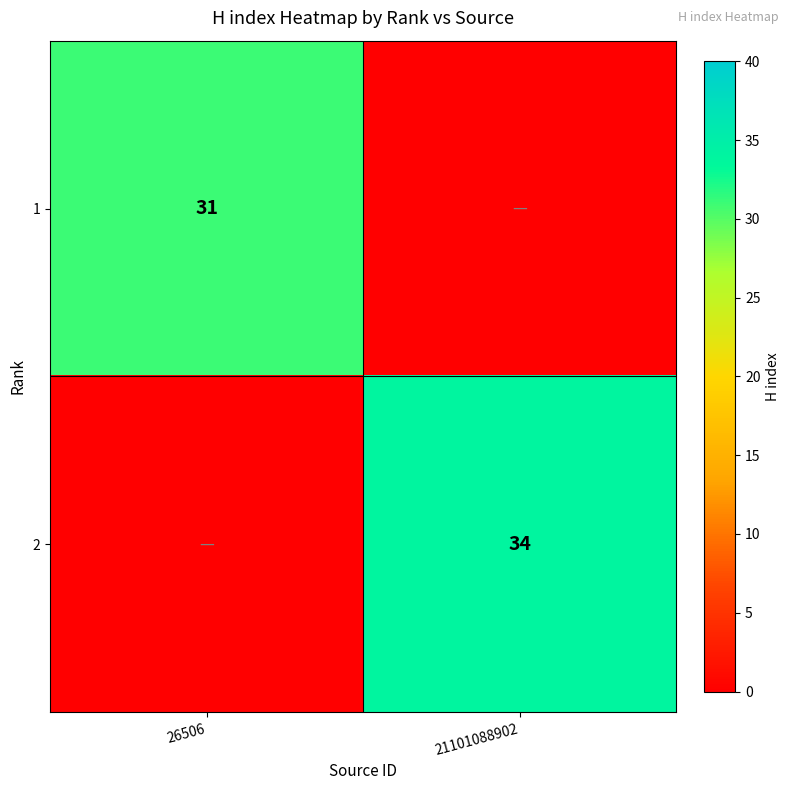

What value does the 1 series have at 26506, to the nearest 5?

30